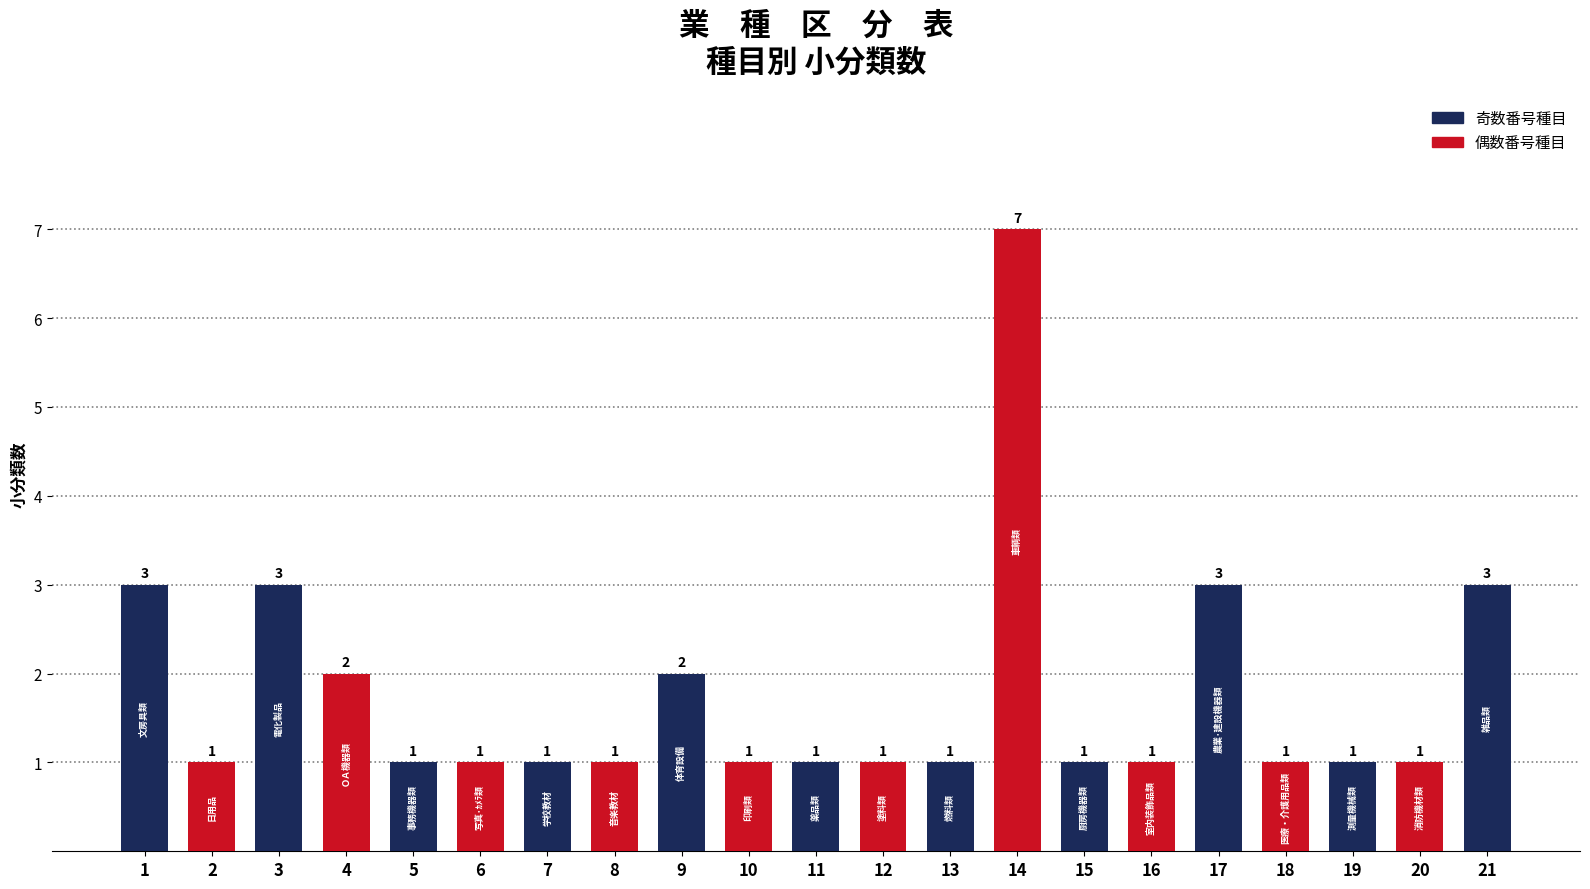

Reading left to right, list all the values displayed in this chart.

1=3	2=1	3=3	4=2	5=1	6=1	7=1	8=1	9=2	10=1	11=1	12=1	13=1	14=7	15=1	16=1	17=3	18=1	19=1	20=1	21=3